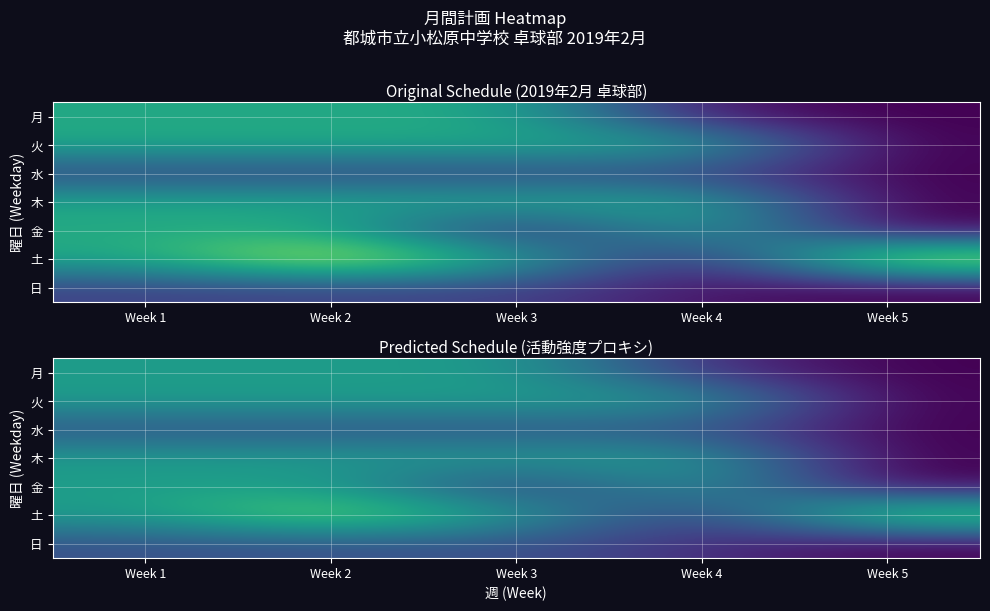

At Week 2, list the series in order from largest to smallest.

土, 月, 火, 木, 金, 水, 日